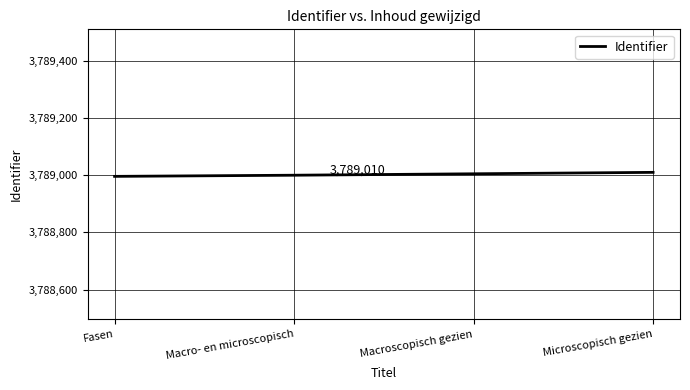

What is the ratio of the value at Macro- en microscopisch to the value at Fasen?

1.0